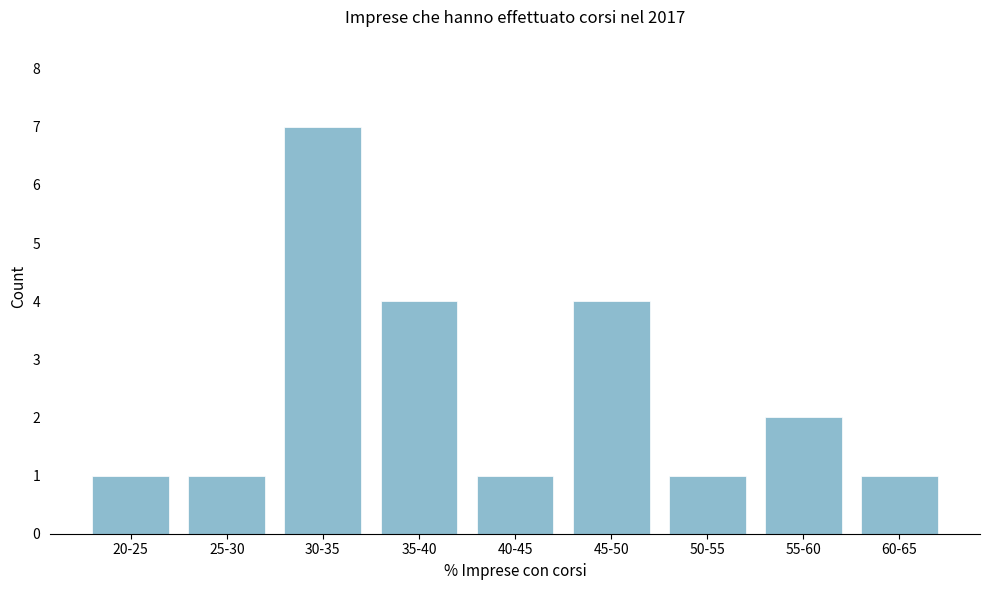

Reading left to right, list all the values displayed in this chart.

20-25=1	25-30=1	30-35=7	35-40=4	40-45=1	45-50=4	50-55=1	55-60=2	60-65=1